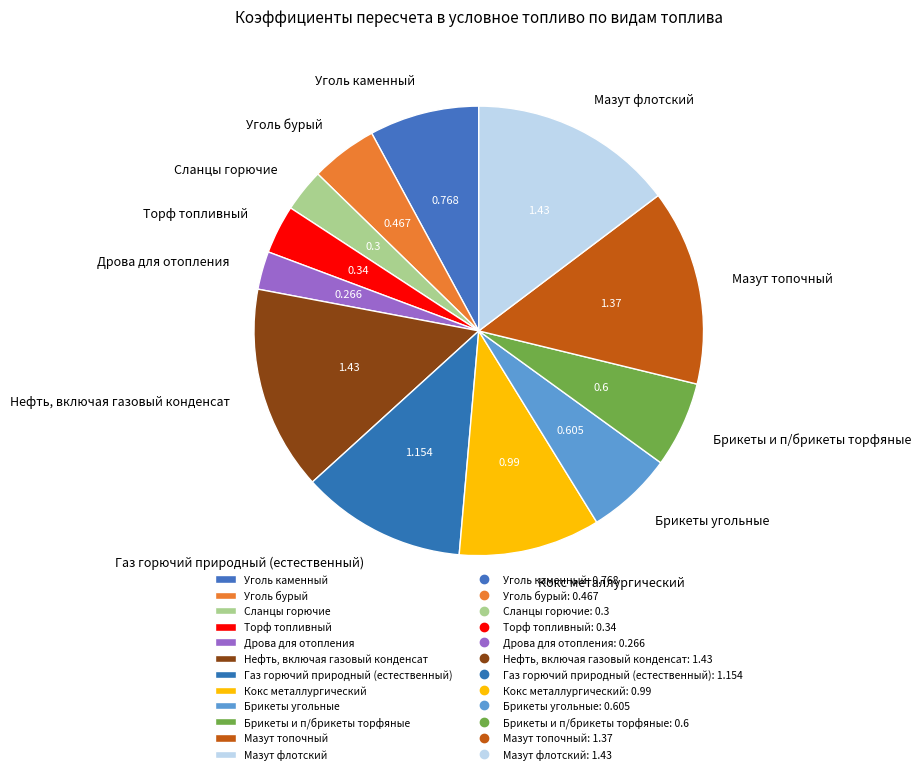

Between Дрова для отопления and Брикеты и п/брикеты торфяные, which is larger?

Брикеты и п/брикеты торфяные